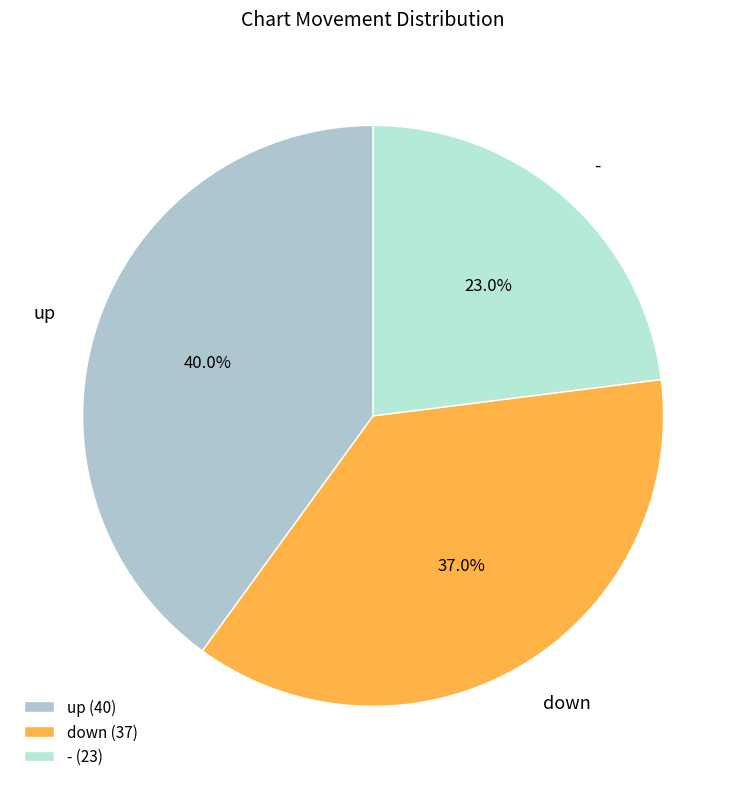

What is the ratio of the value at up to the value at down?

1.1